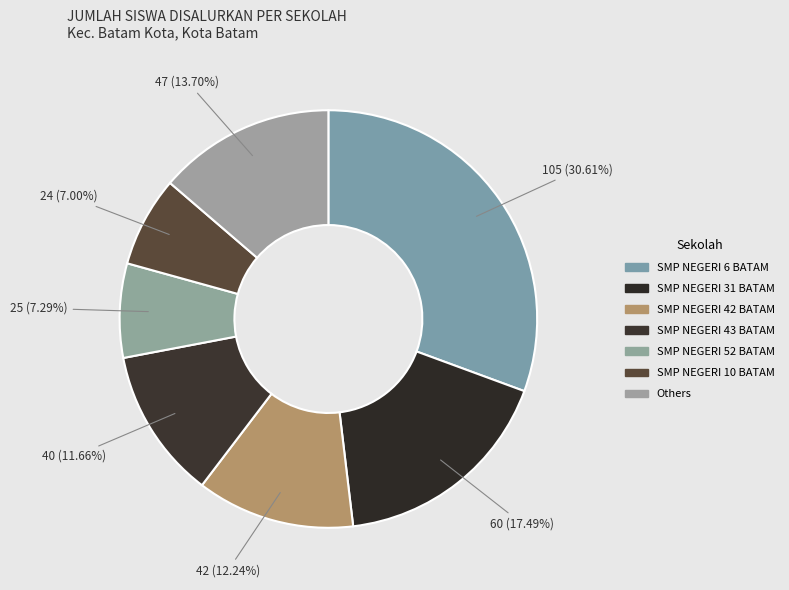

Count the number of slices in the pie.

7